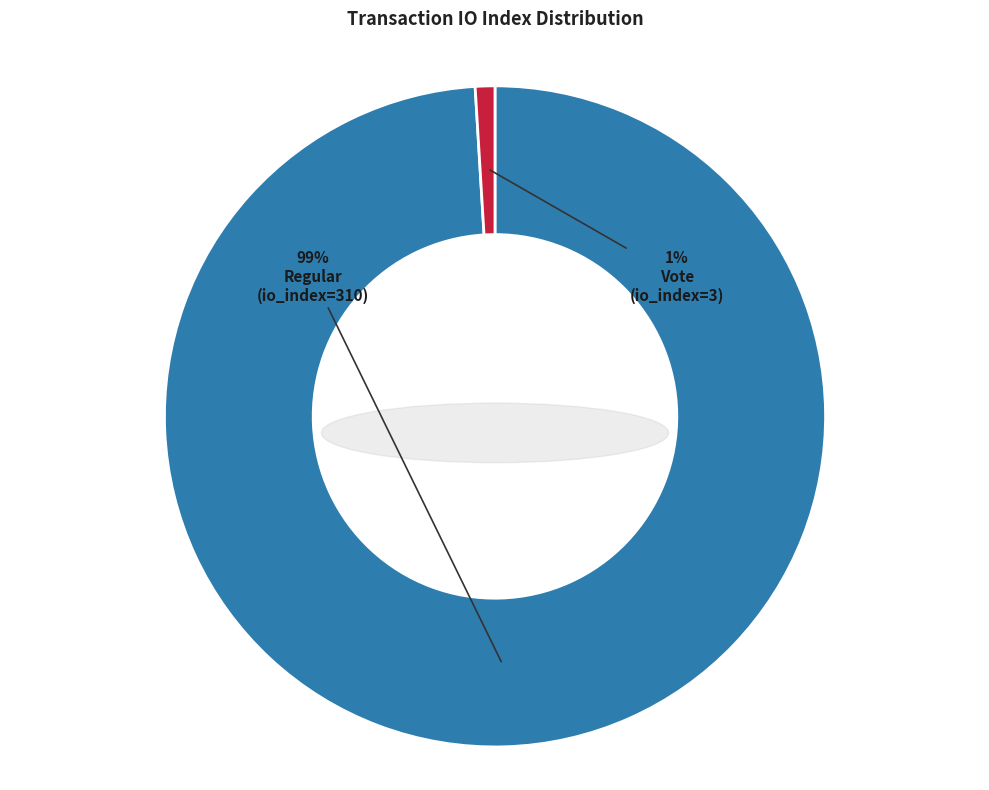

To the nearest percent, what is the difference between the Regular (io_index=310) and Vote (io_index=3) slice percentages?

98%